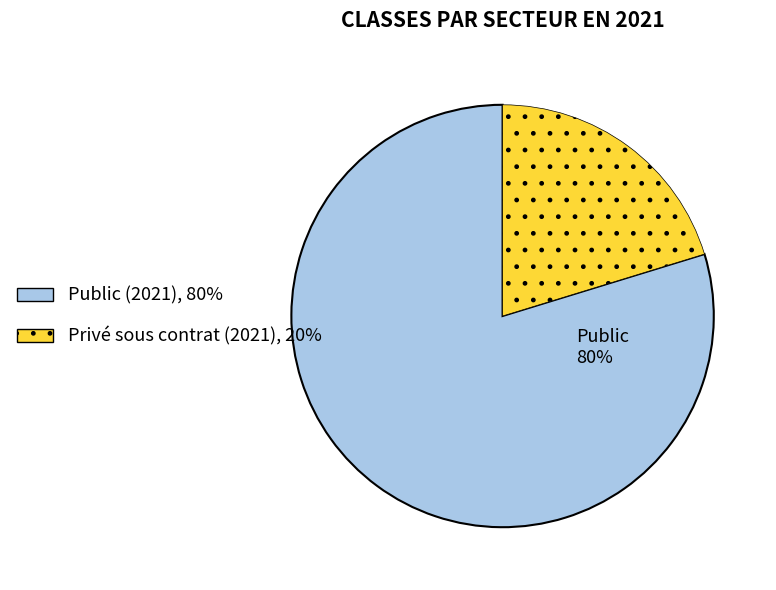

To the nearest percent, what is the average slice percentage?

50%